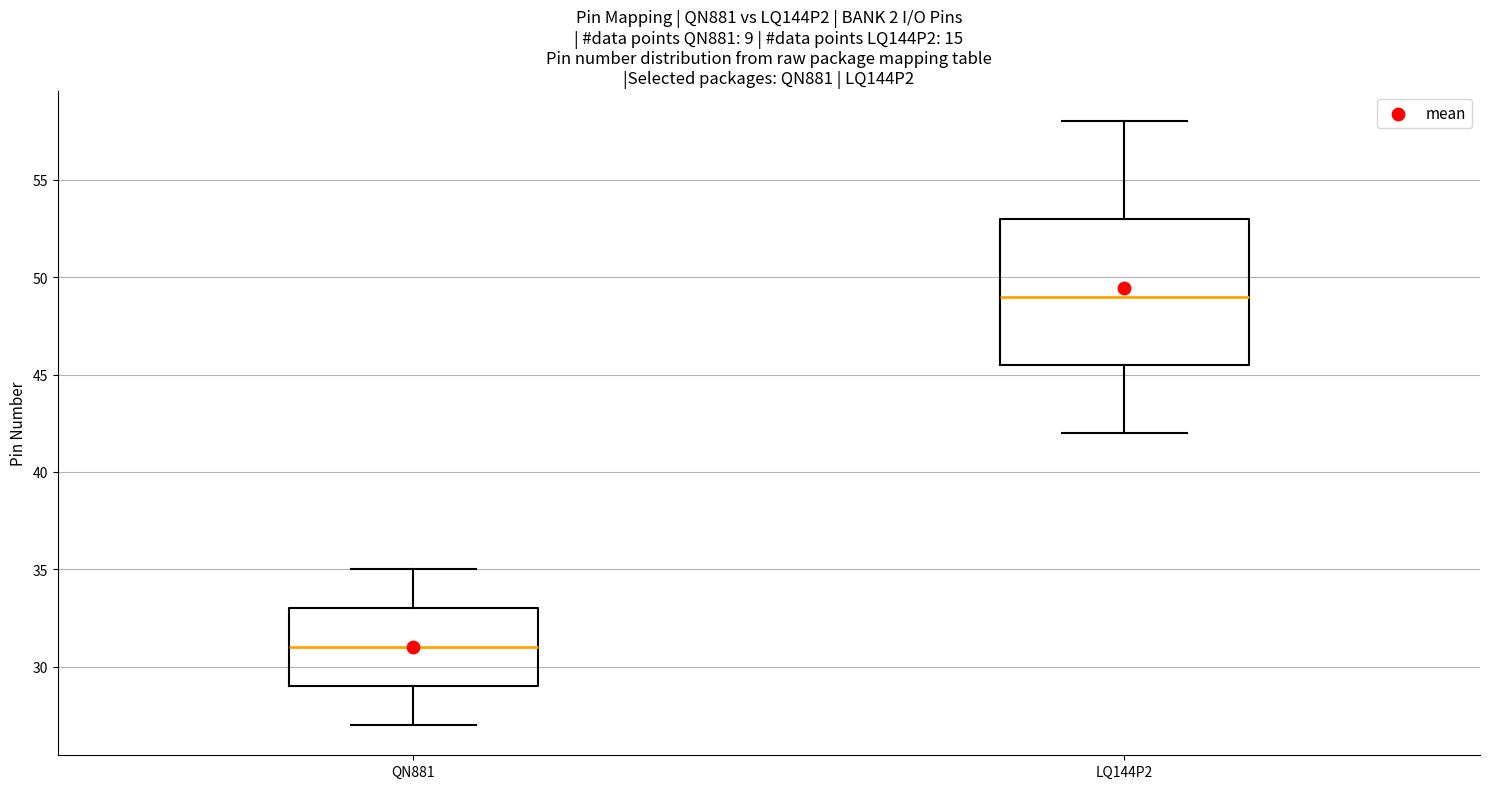

Reading left to right, transcribe this box plot: for each box, give where its median line is, the range the box spans, and where its two whiskers end, as read against the y-axis. The values are not printed on the chart, so give them approximately, as read against the axis.

QN881: median 31.0, box 29.0 to 33.0, whiskers 27.0 to 35.0
LQ144P2: median 49.0, box 45.5 to 53.0, whiskers 42.0 to 58.0